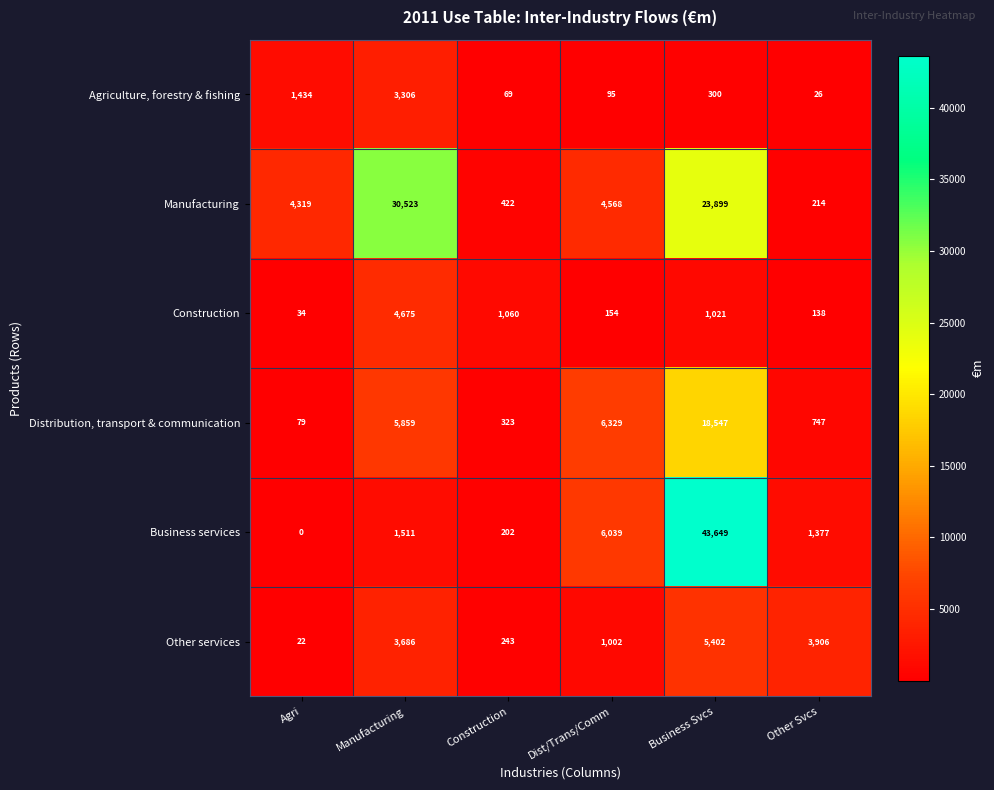

What is the sum of the Agriculture, forestry & fishing values at Manufacturing and Construction?

3375